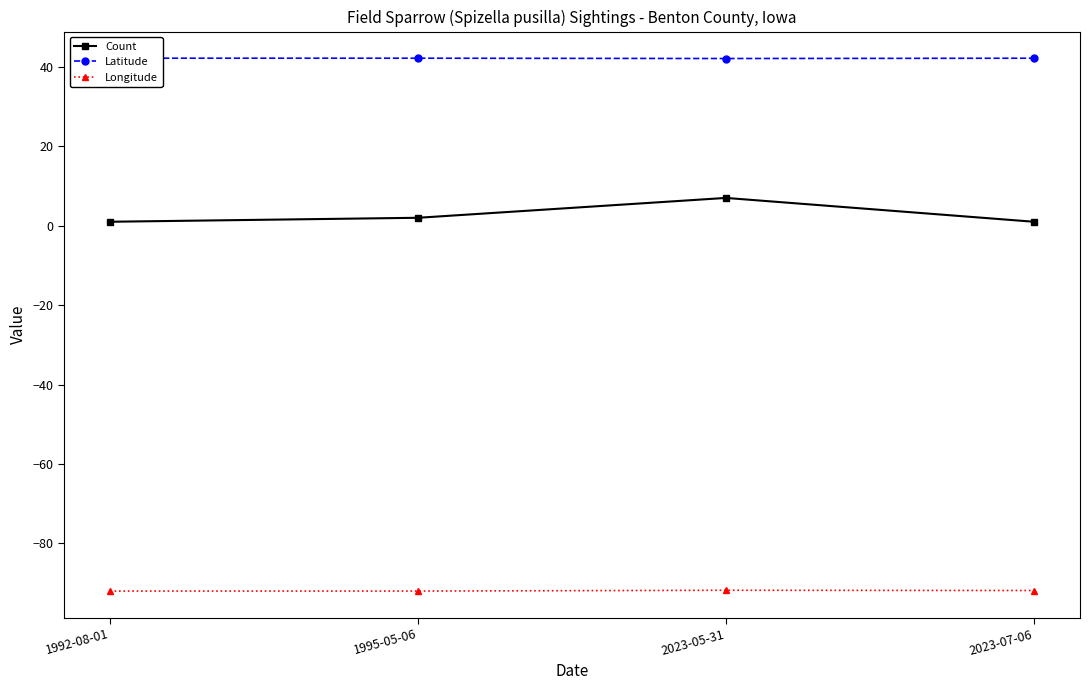

What is the difference between the maximum and minimum values in the Latitude series?

0.1